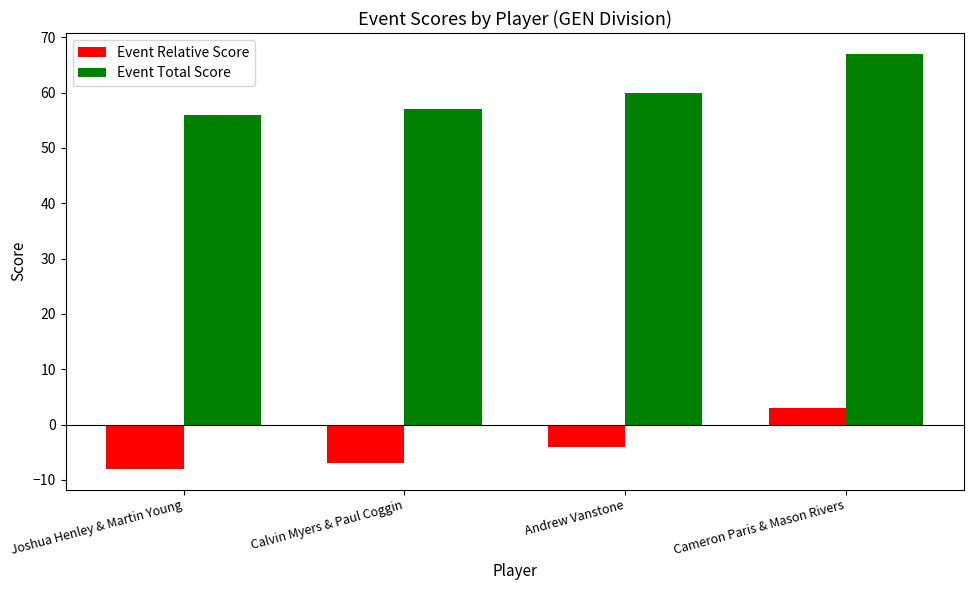

At which label is Event Relative Score closest to -2?

Andrew Vanstone